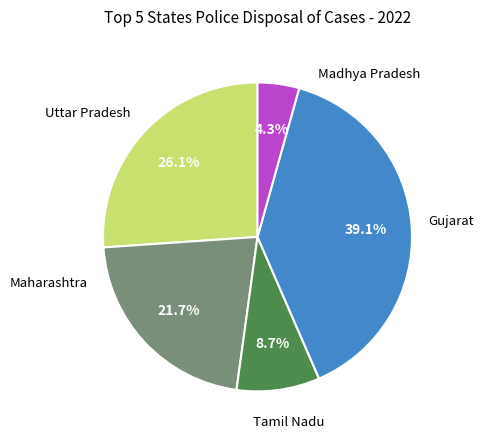

How many segments does this pie chart have?

5